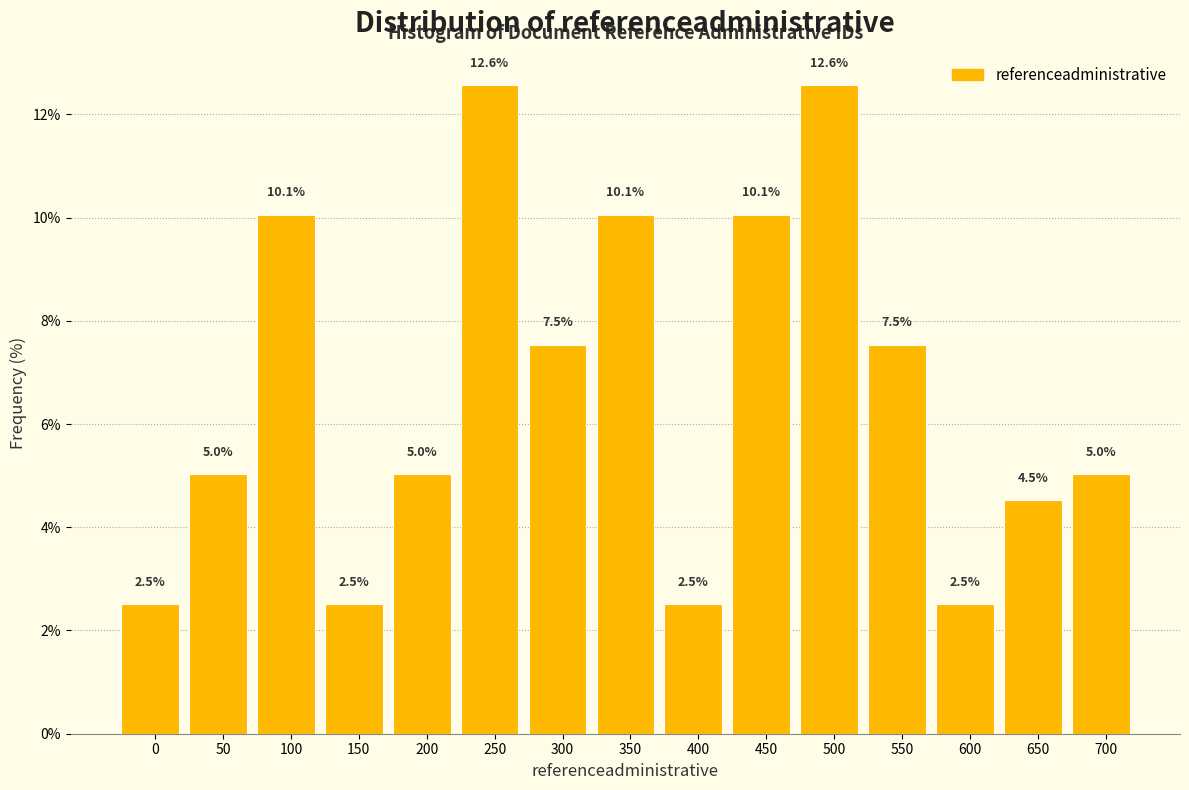

Reading left to right, what are all the values shown in this chart?

0=2.5	50=5.0	100=10.1	150=2.5	200=5.0	250=12.6	300=7.5	350=10.1	400=2.5	450=10.1	500=12.6	550=7.5	600=2.5	650=4.5	700=5.0